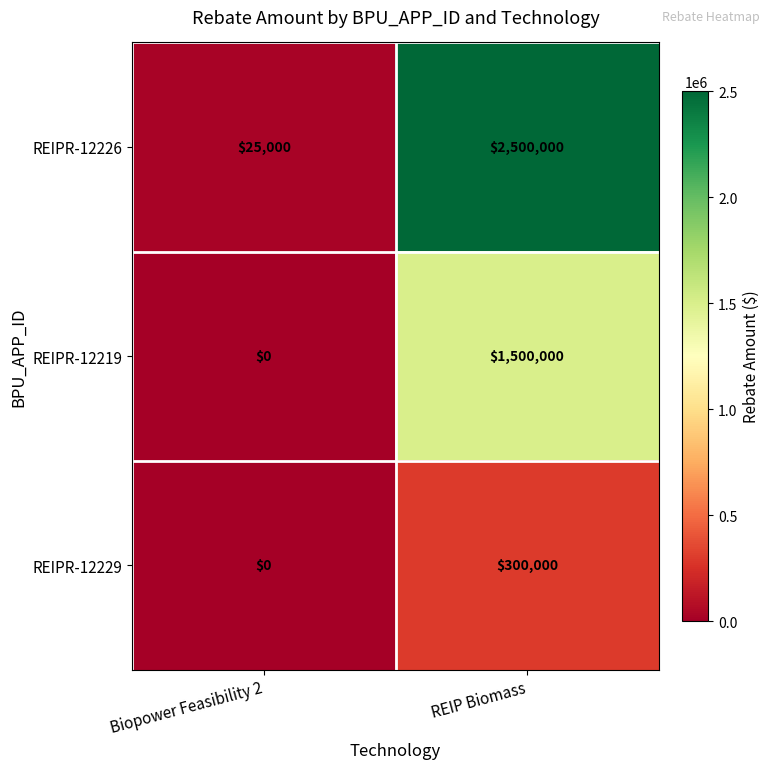

True or false: REIPR-12219 has a value of 0 at Biopower Feasibility 2.

True